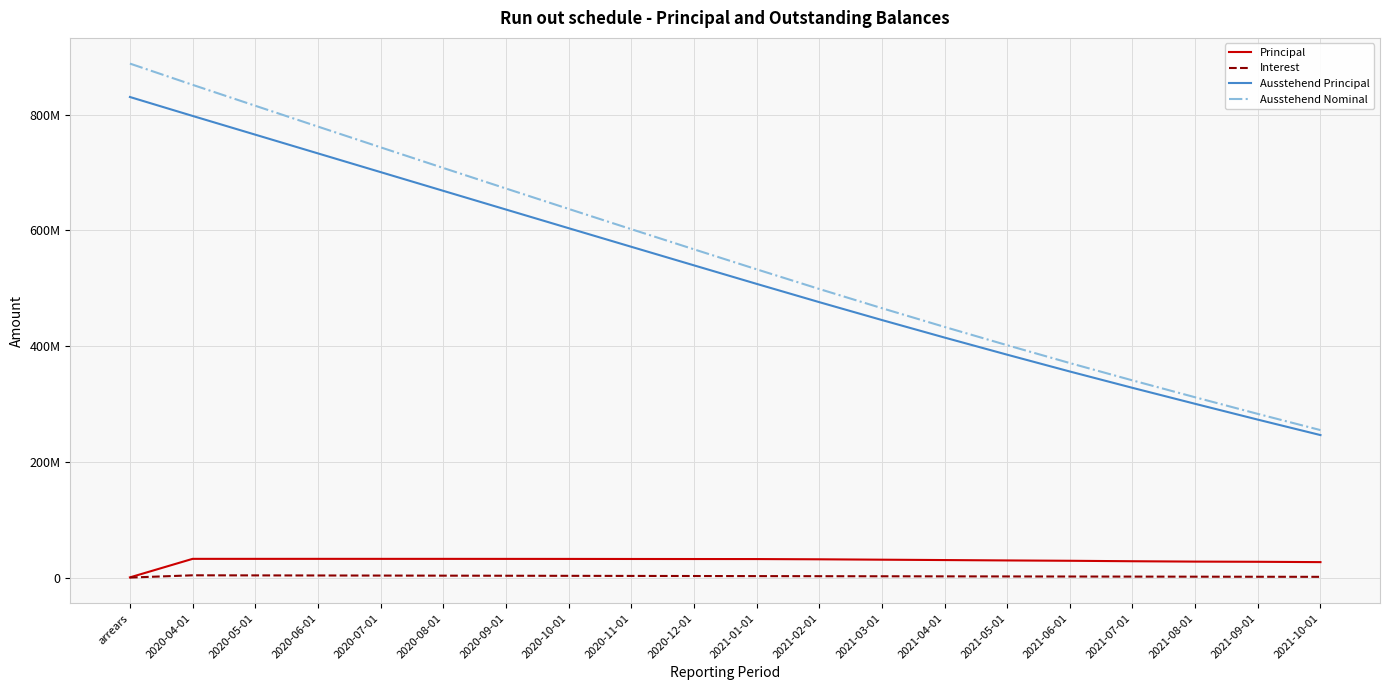

Between arrears and 2021-04-01, which series saw the biggest shift?

Ausstehend Nominal